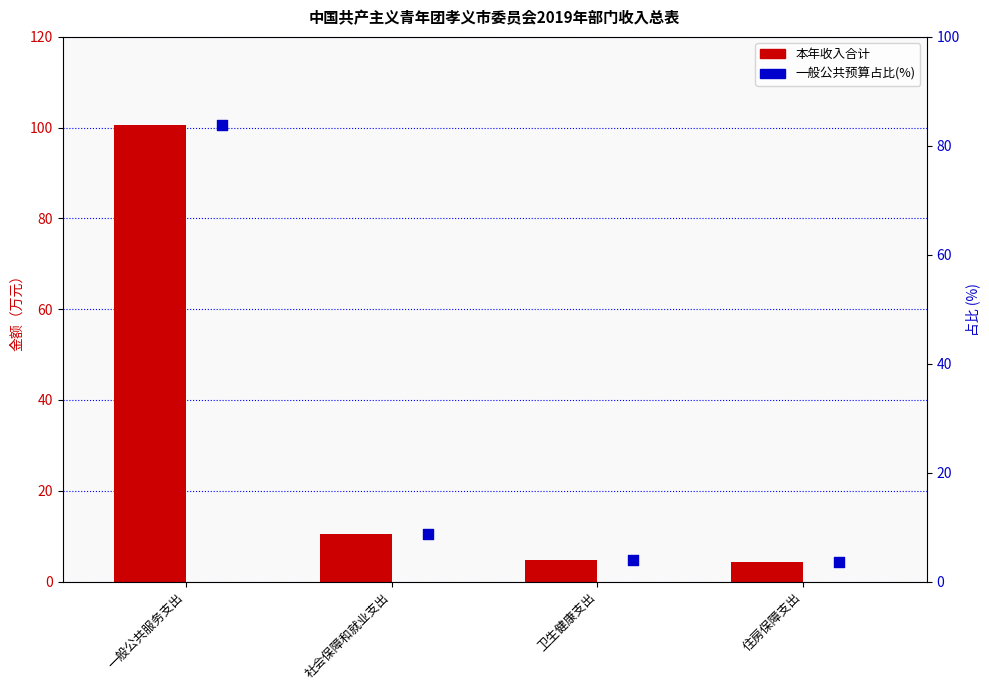

Which series contains the highest Y value?

本年收入合计